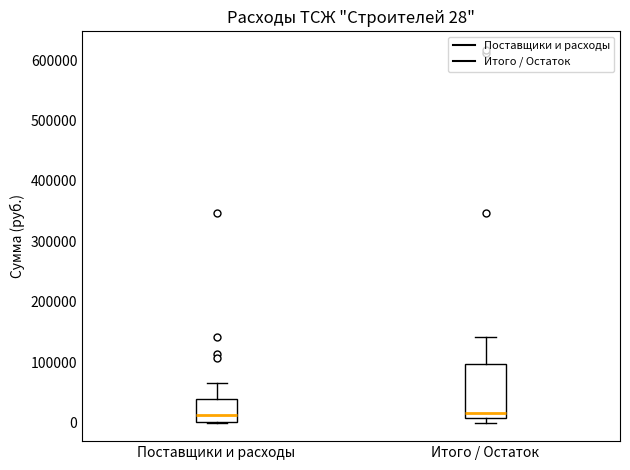

Comparing the boxes themselves (not the whiskers), which one is the tallest?

Итого / Остаток